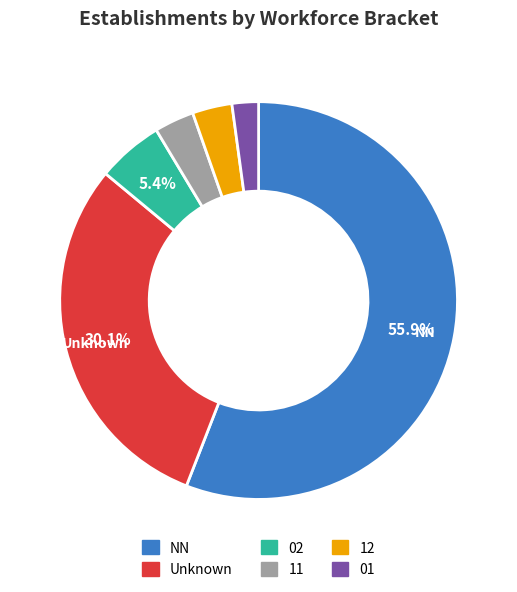

Does any single category account for the majority?

Yes